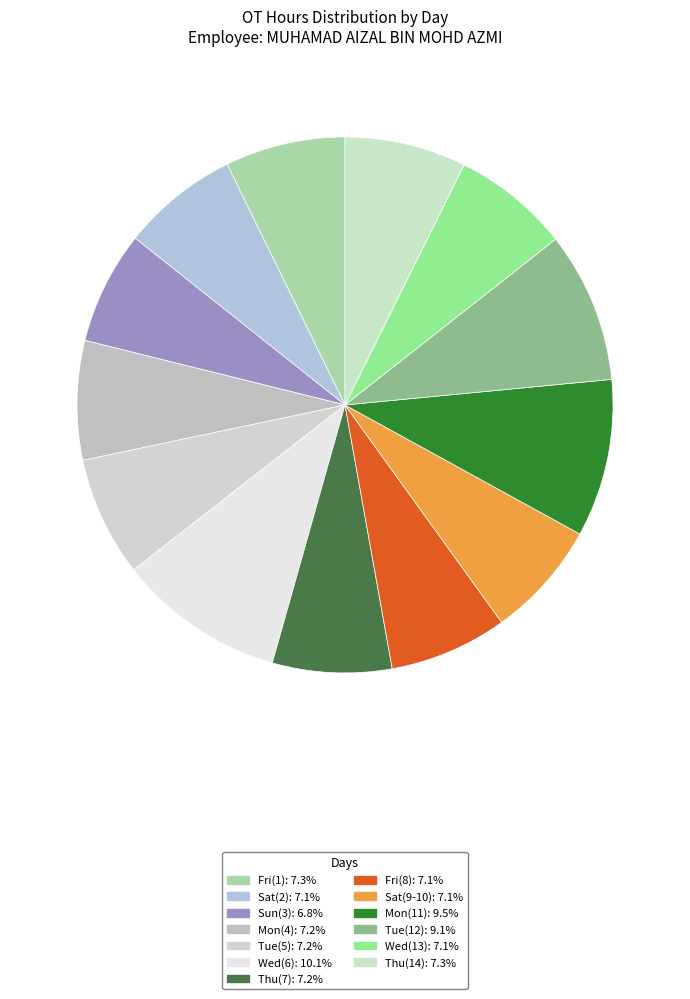

Is there a majority slice in this chart?

No